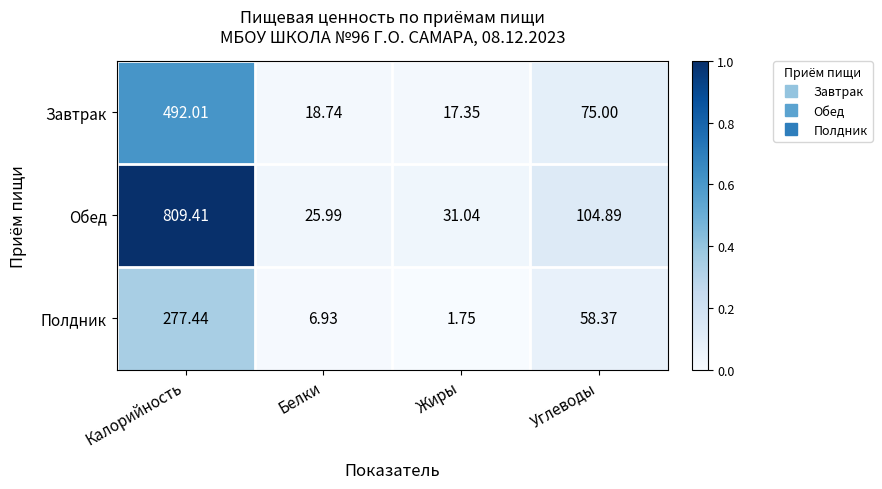

At which label is Завтрак closest to 254?

Углеводы